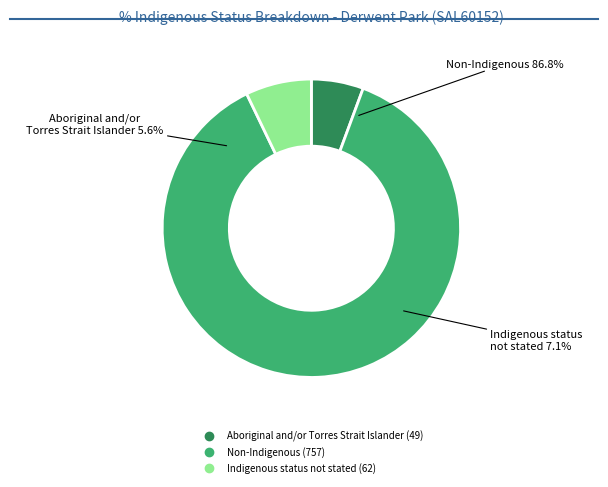

How many slices are in this pie chart?

3